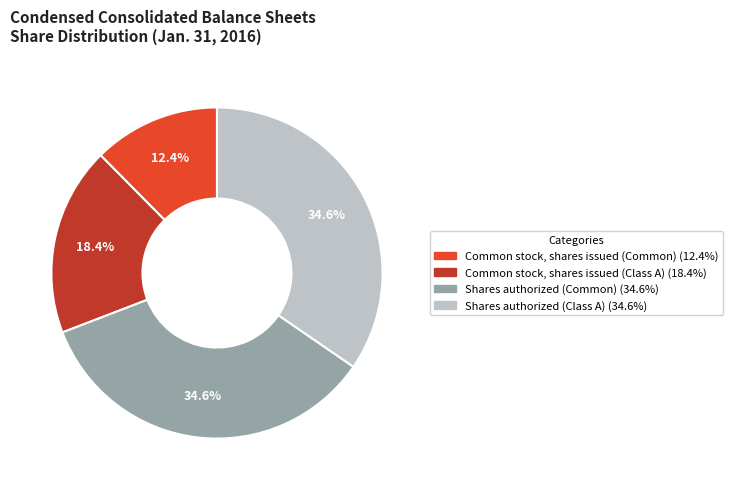

To the nearest percent, what portion does Common stock, shares issued (Common) represent?

12%